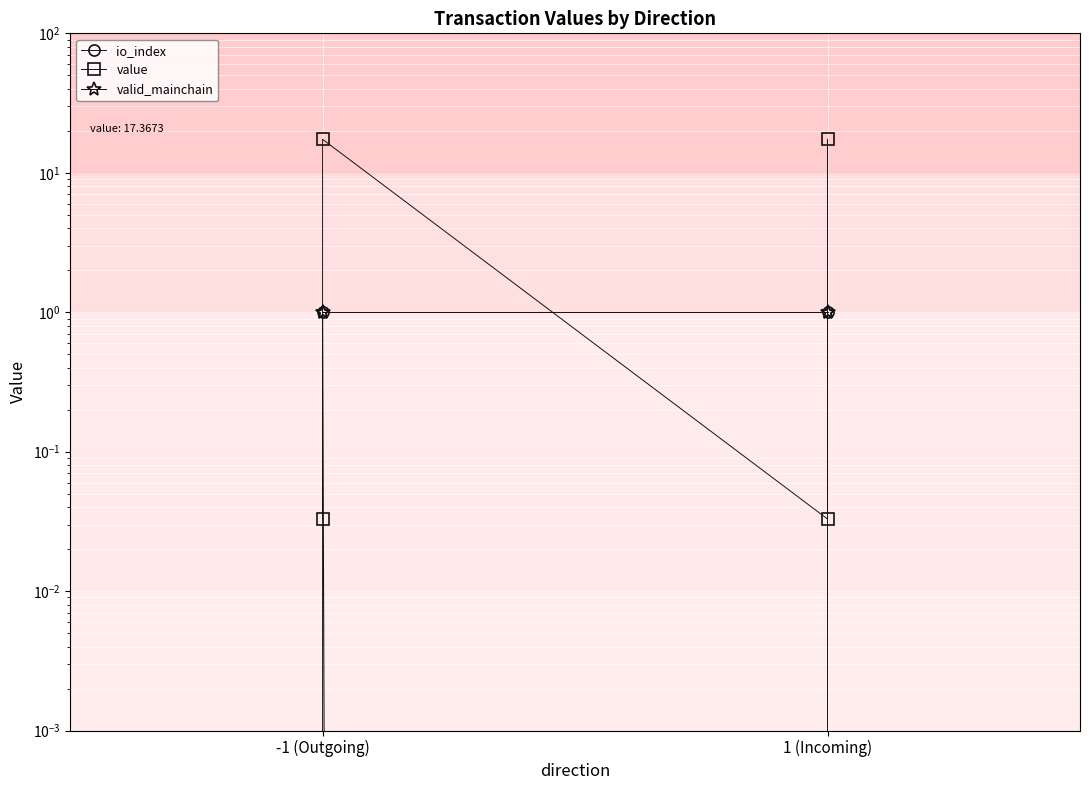

Which series has the widest spread of values?

value